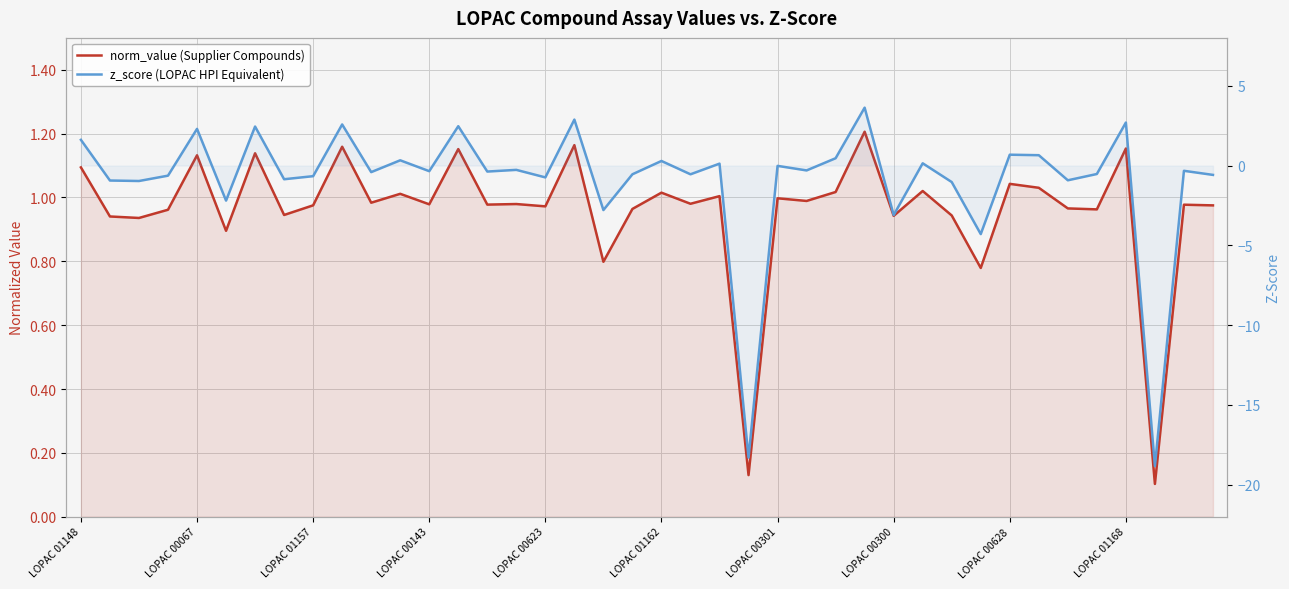

The value of norm_value (Supplier Compounds) at LOPAC 00143 is 1.0. True or false?

True